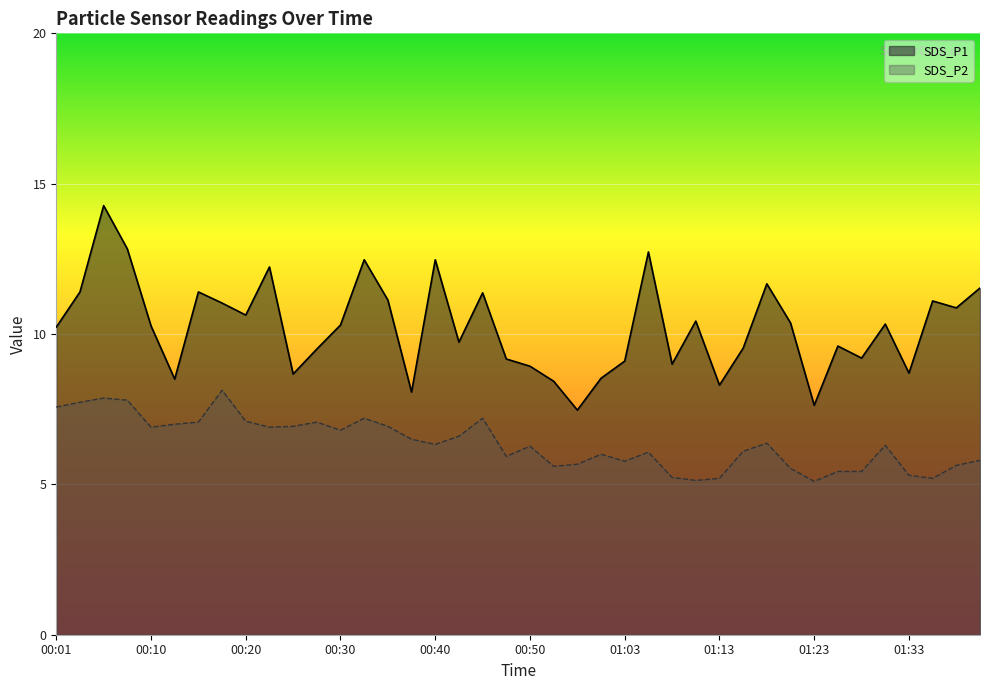

Read the SDS_P1 value at 01:13.

8.3